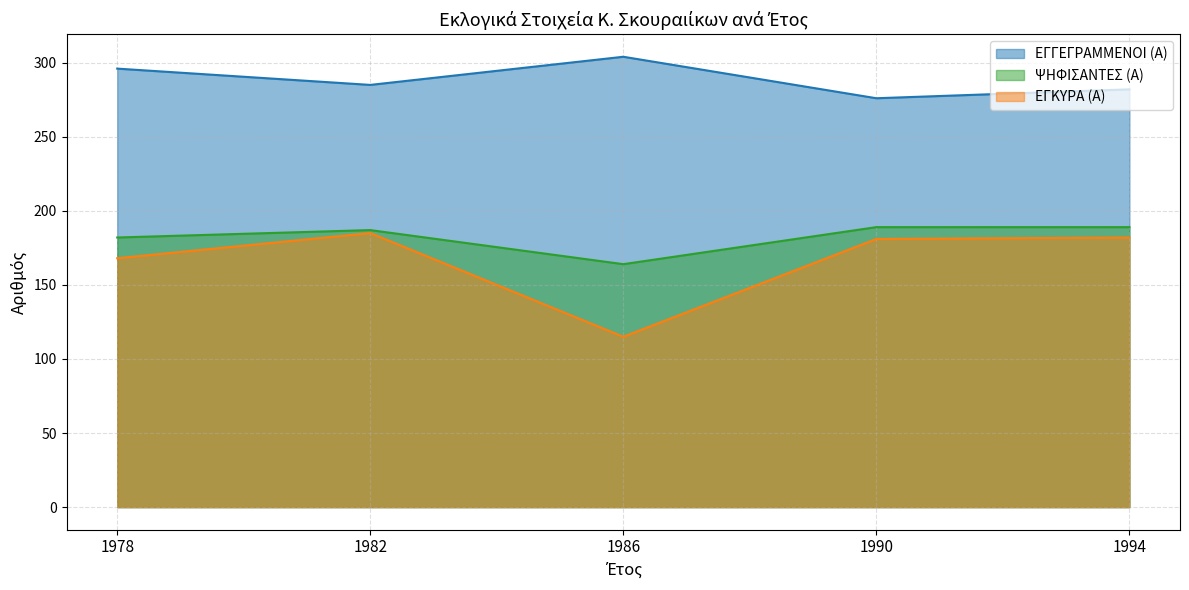

Which has a higher value, 1978 or 1990?

1978